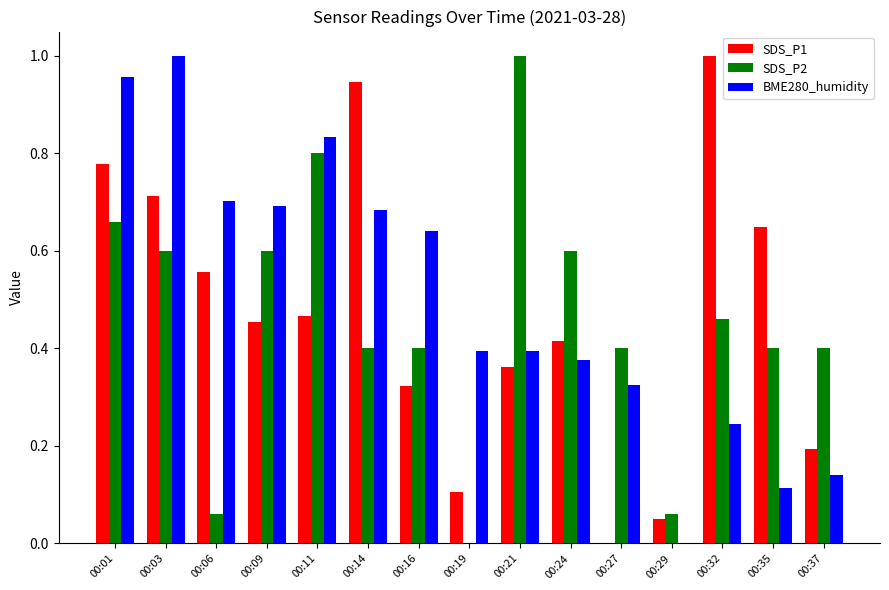

How many groups of bars are there?

15